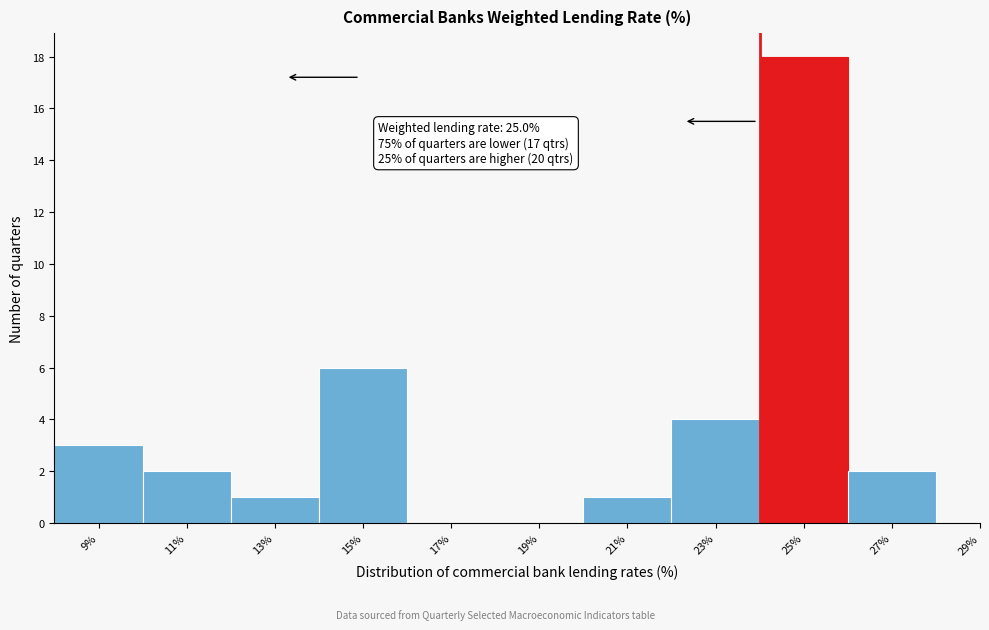

Reading left to right, transcribe all the data shown in this chart.

9%=3	11%=2	13%=1	15%=6	17%=0	19%=0	21%=1	23%=4	25%=18	27%=2	29%=0